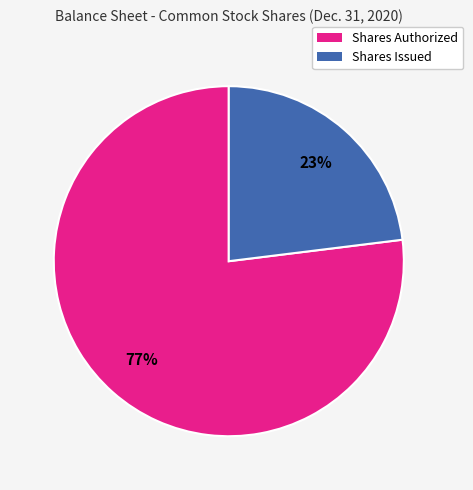

How many segments does this pie chart have?

2